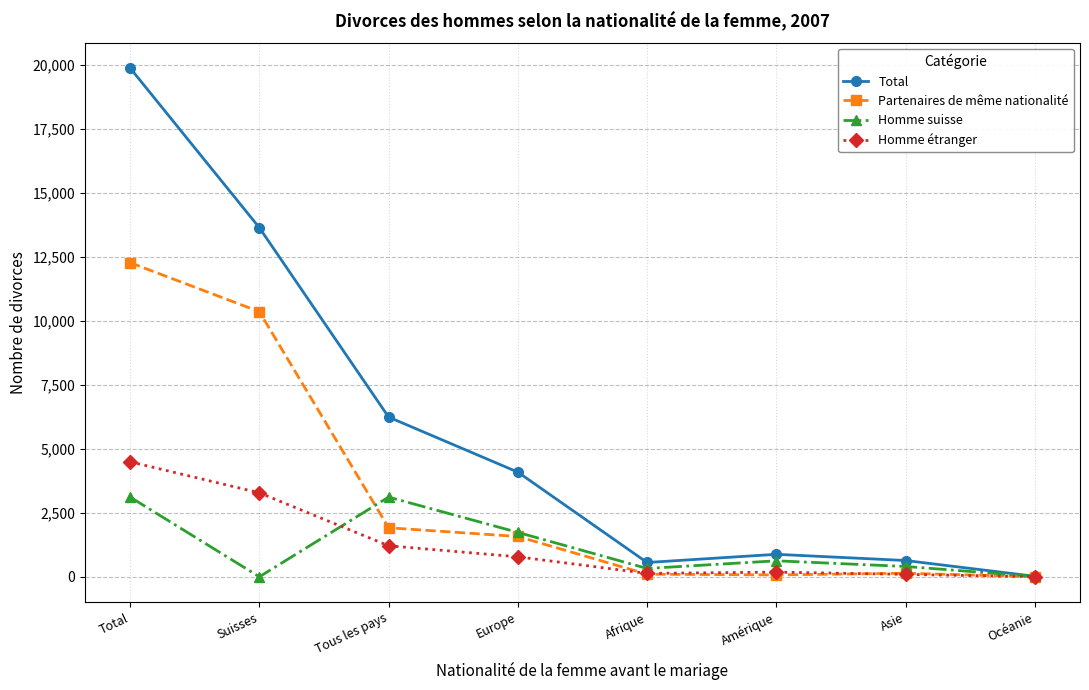

What is the label of the 1st point from the right?

Océanie